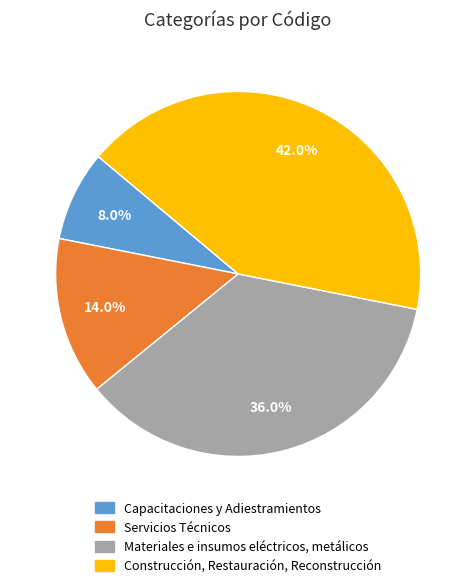

How much of the chart is everything except Construcción, Restauración, Reconstrucción?

58.0%